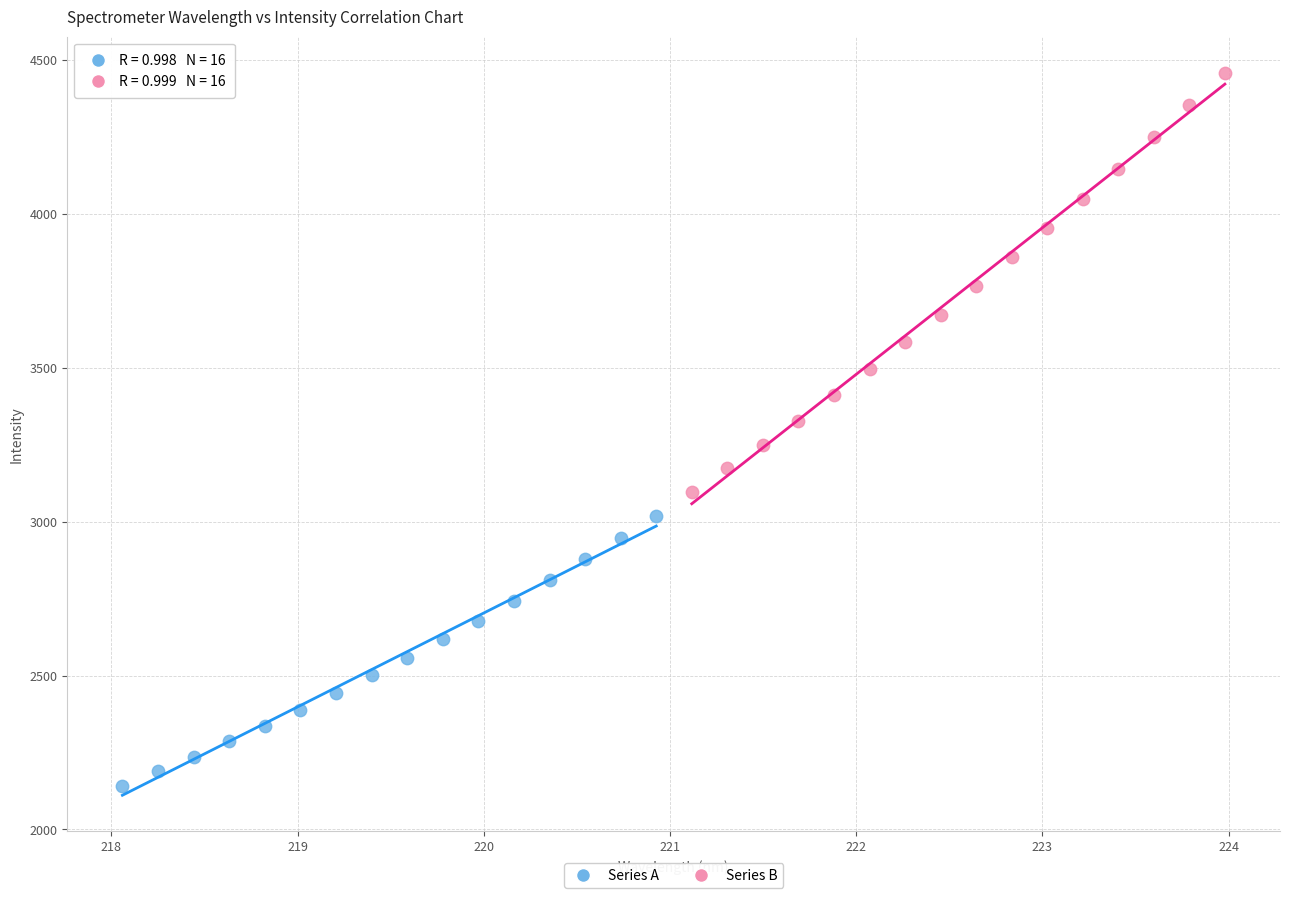

Which series has the widest spread of Y values?

Series B